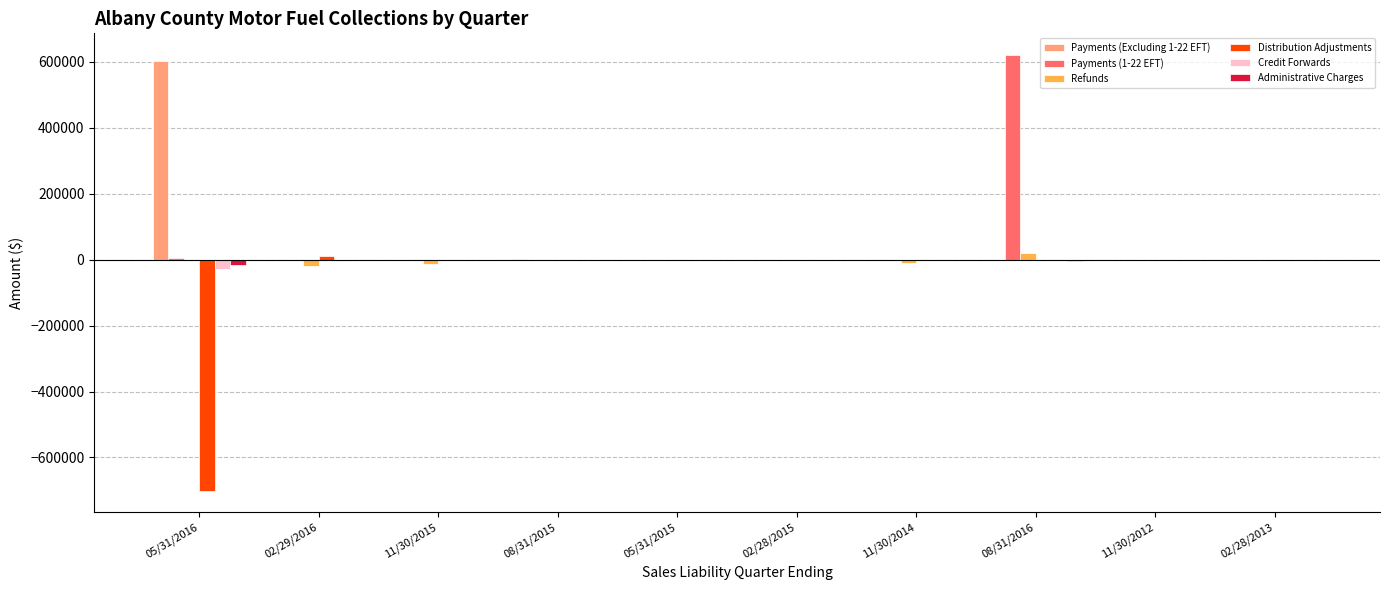

What is the sum of all Distribution Adjustments values?

-692209.3